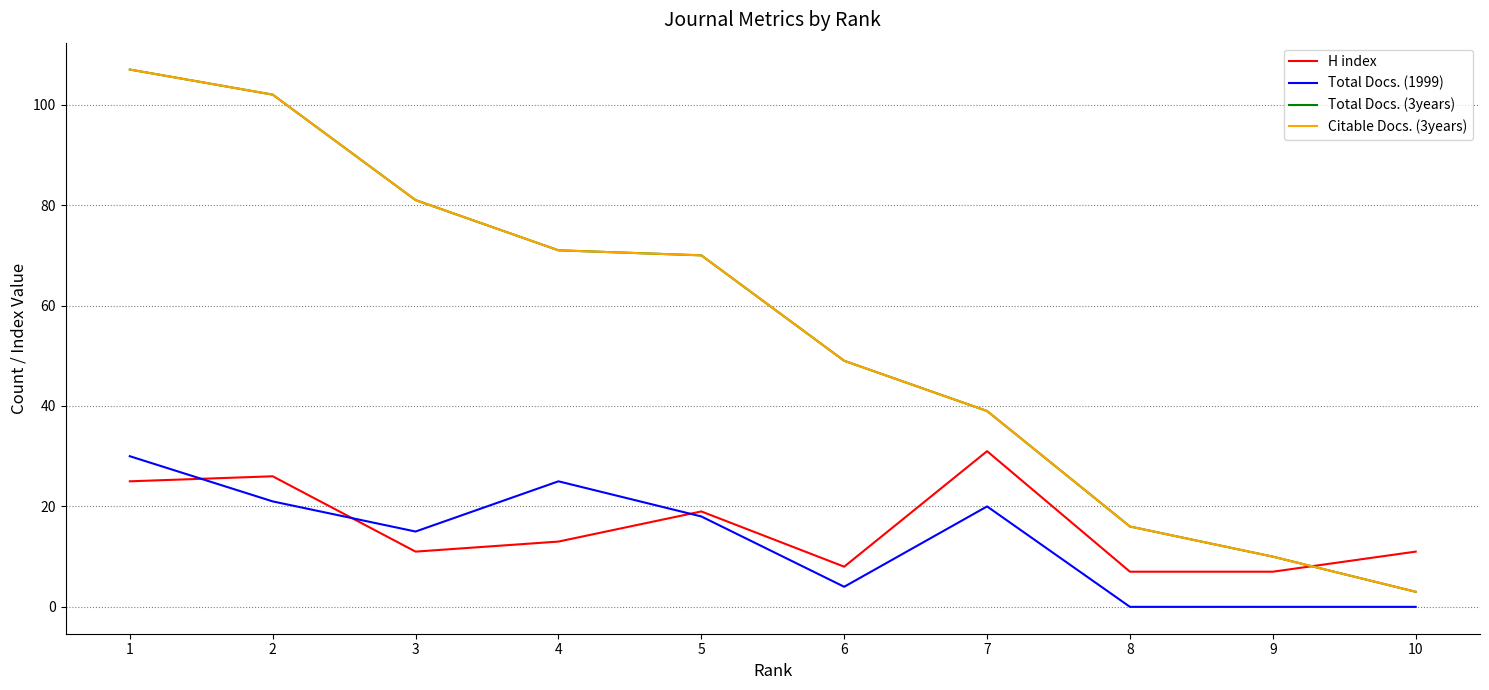

Rank the series by their maximum value, from highest to lowest.

Total Docs. (3years), Citable Docs. (3years), H index, Total Docs. (1999)